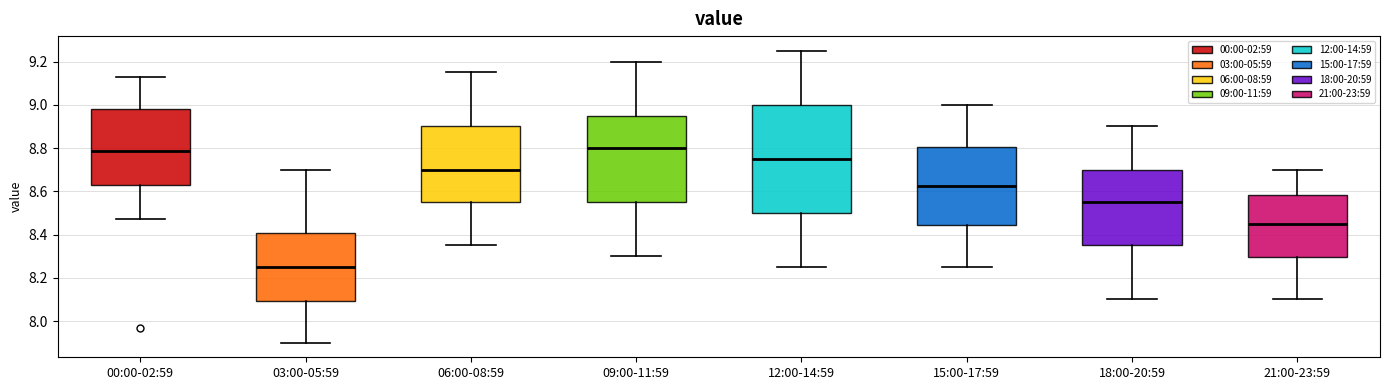

Where does the median line of the box for 03:00-05:59 sit on the y-axis? The values are not printed on the chart, so give them approximately, as read against the axis.

8.26